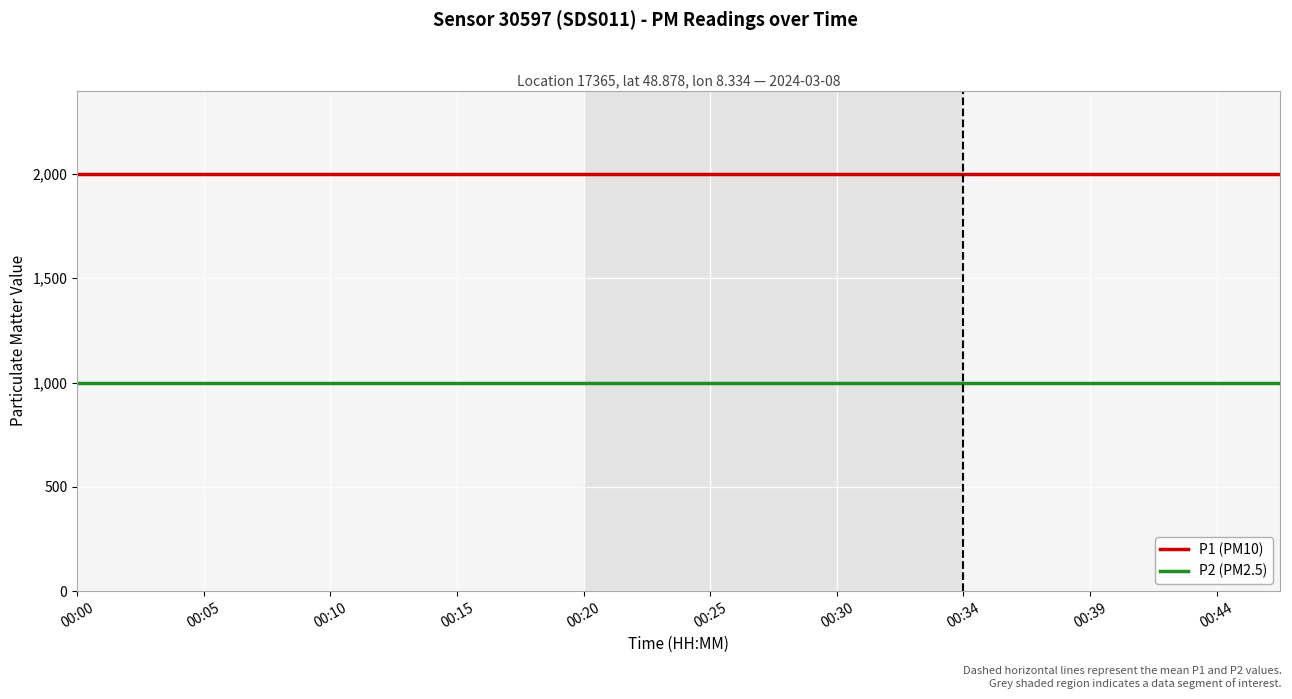

How many series are shown in this chart?

2